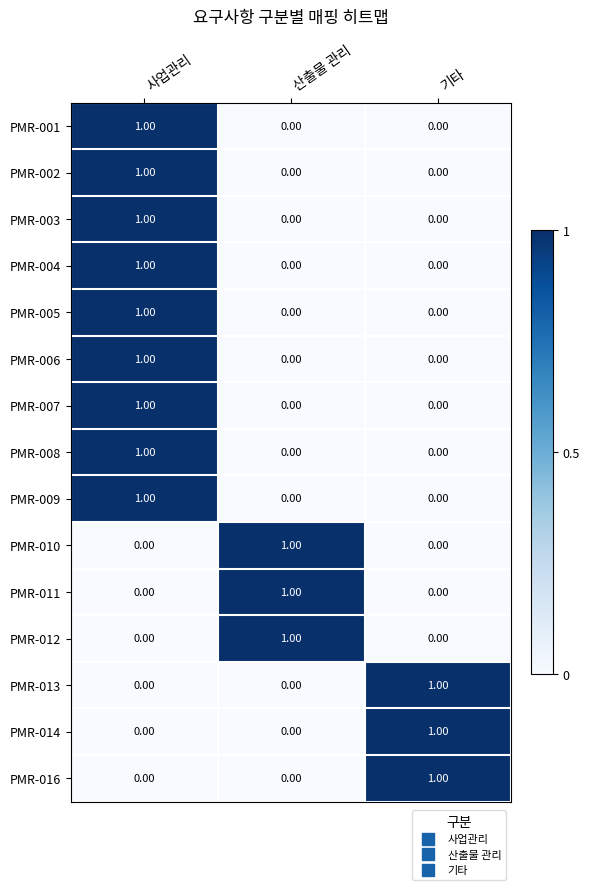

Count the number of data series in this chart.

15